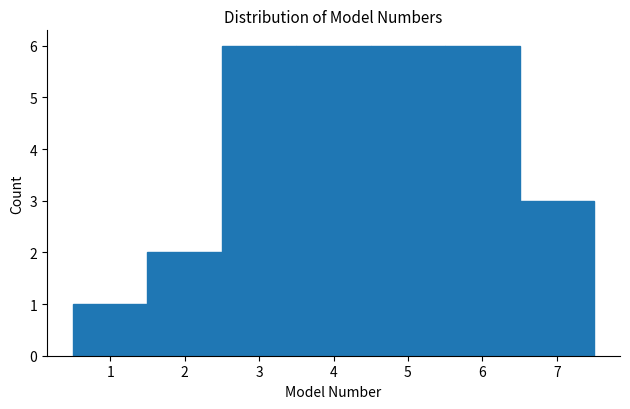

How tall is the bar that spans 1.5 to 2.5 on the x-axis? The values are not printed on the chart, so give them approximately, as read against the axis.

2